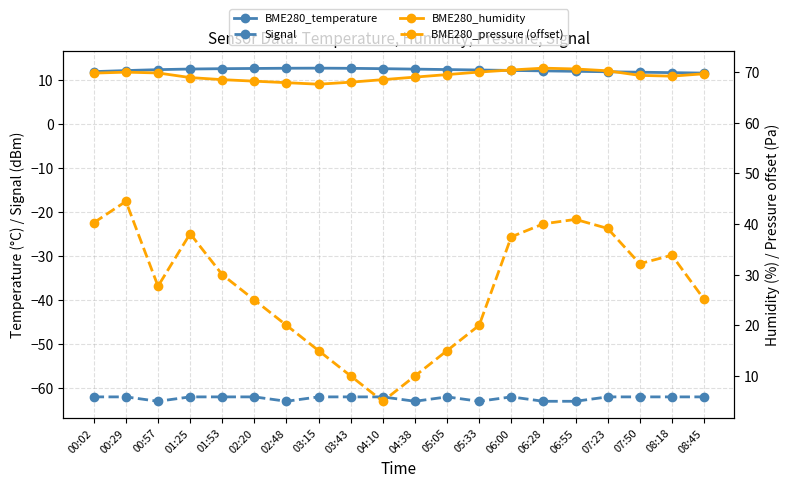

Is the value of BME280_pressure (offset) at 00:29 greater than the value of Signal at 00:02?

Yes